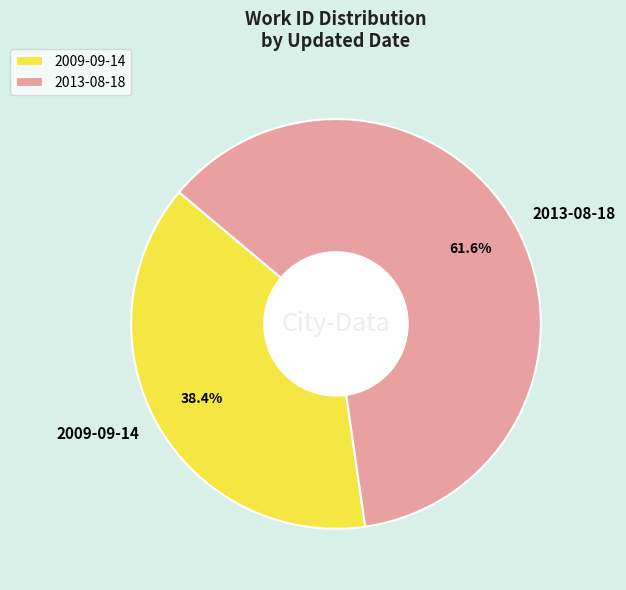

Is there any slice that represents more than half of the pie?

Yes